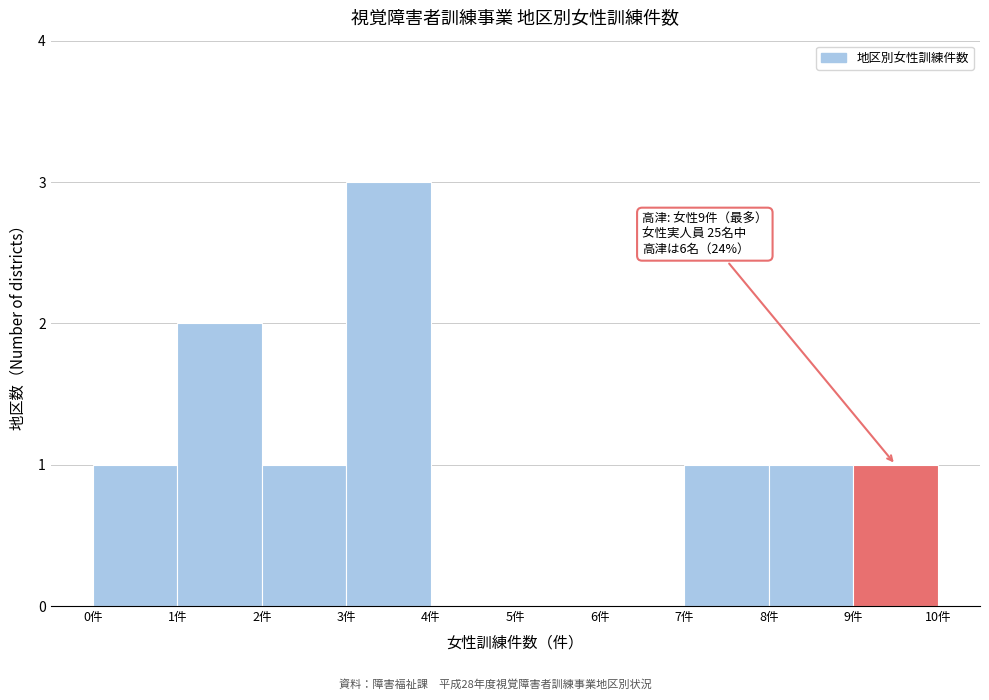

Over which range of the x-axis is the bar tallest?

3 to 4